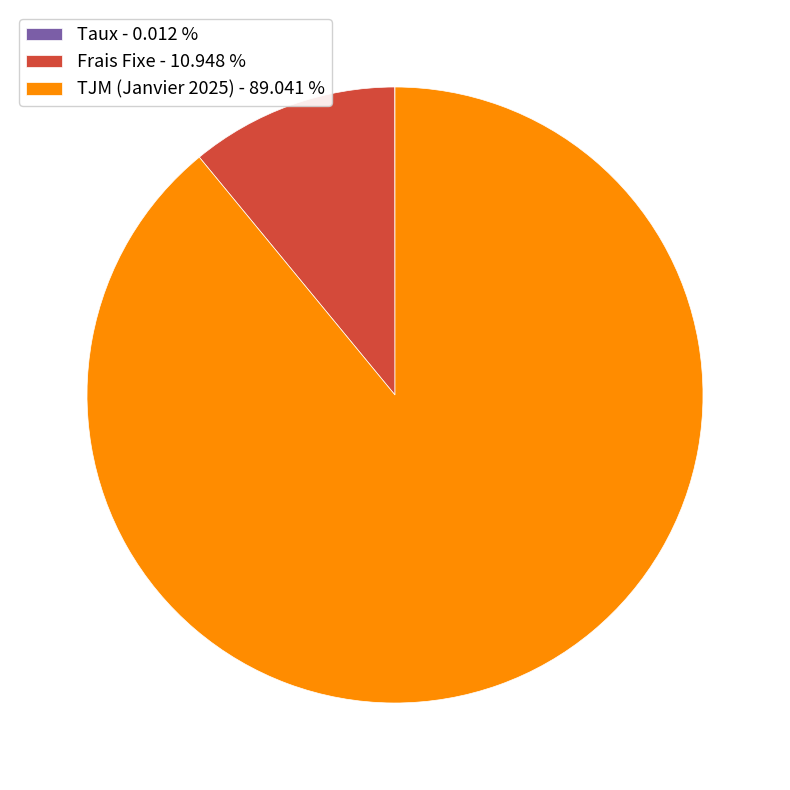

Which has a higher value, TJM (Janvier 2025) - 89.041 % or Frais Fixe - 10.948 %?

TJM (Janvier 2025) - 89.041 %